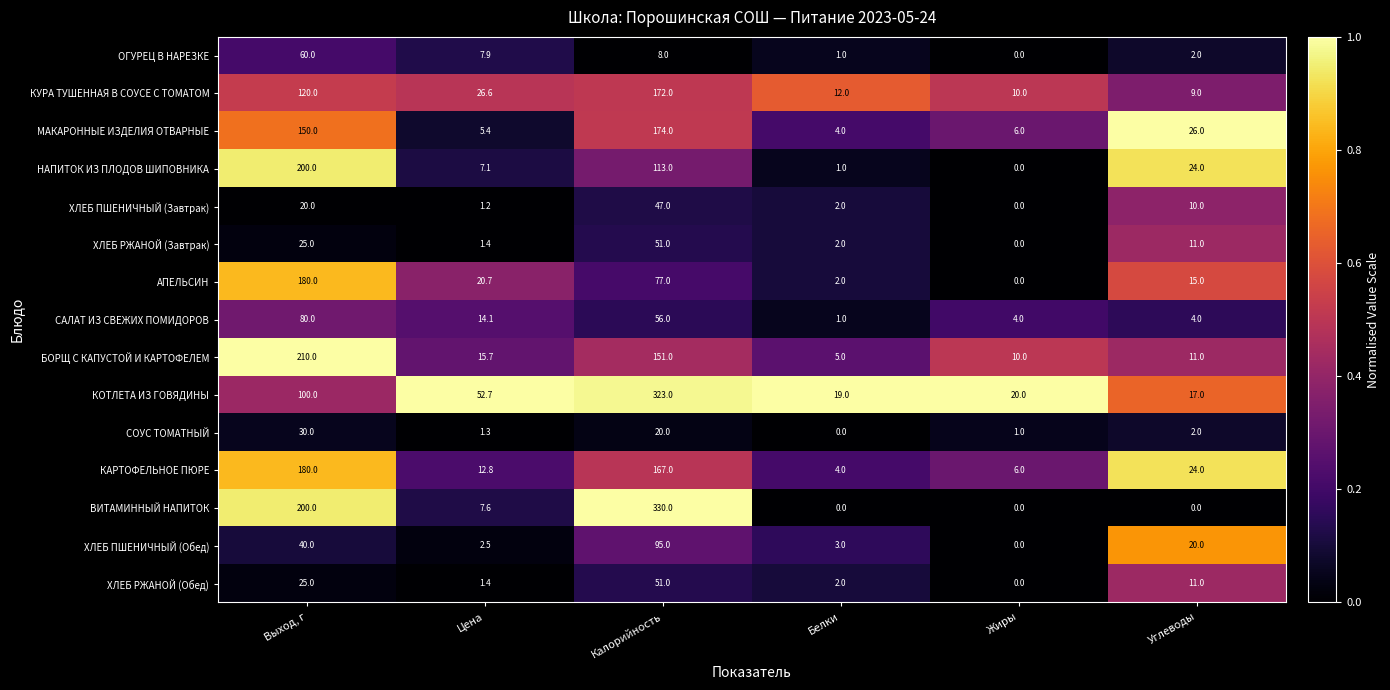

How many values in the ХЛЕБ ПШЕНИЧНЫЙ (Завтрак) series are below 10?

3